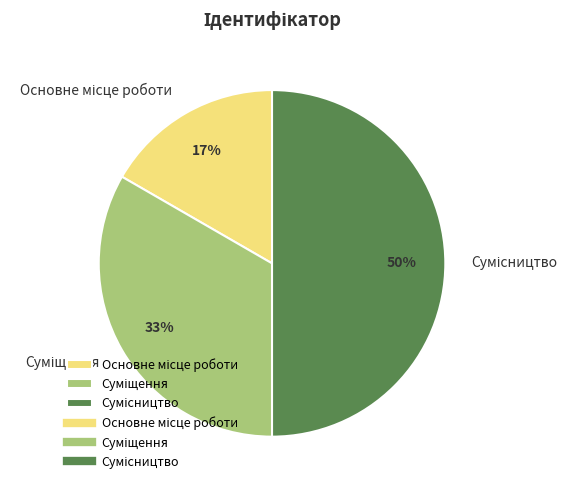

Count the number of slices in the pie.

3